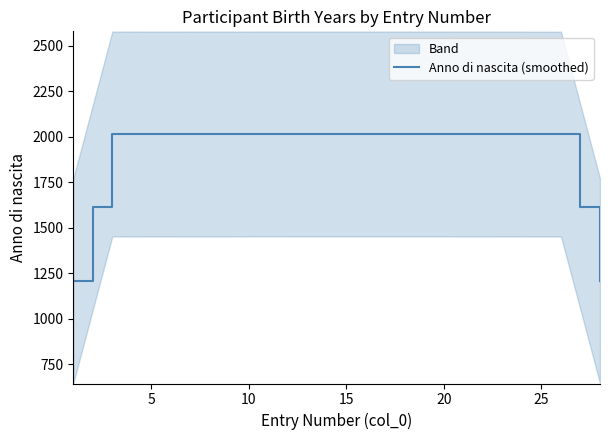

True or false: there are more than 1 points higher than both neighbors.

True